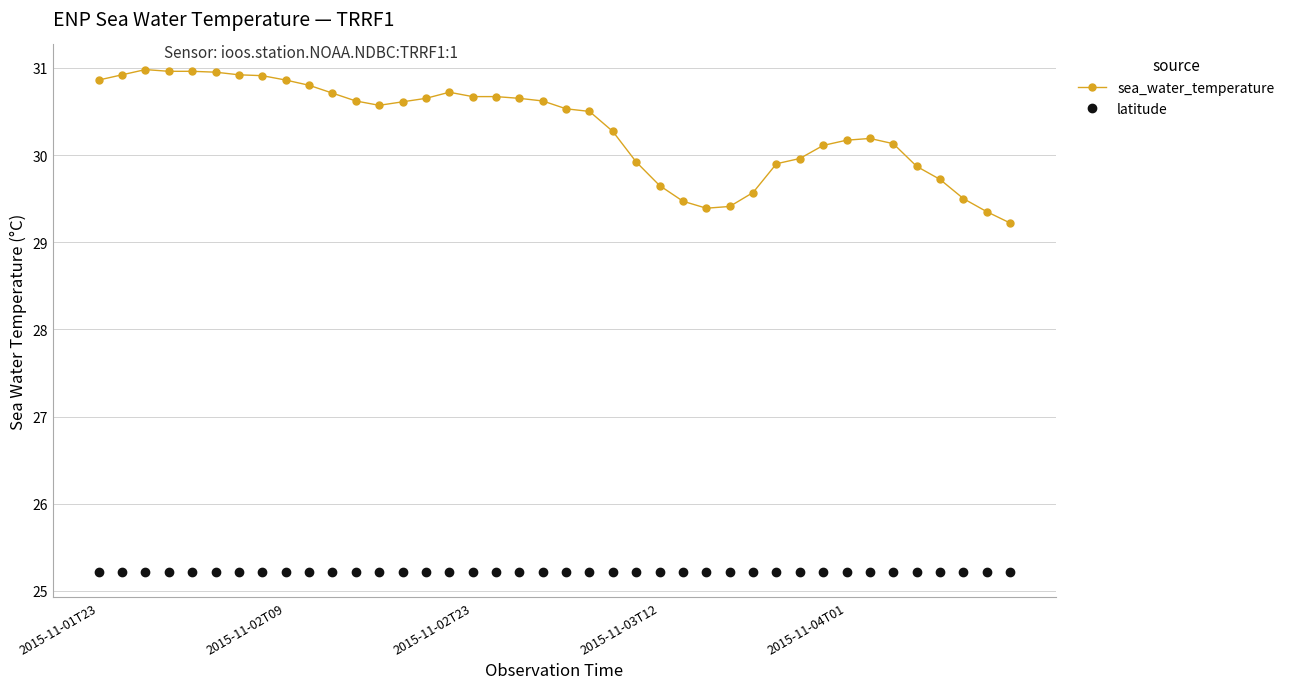

Which series has the widest spread of values?

sea_water_temperature